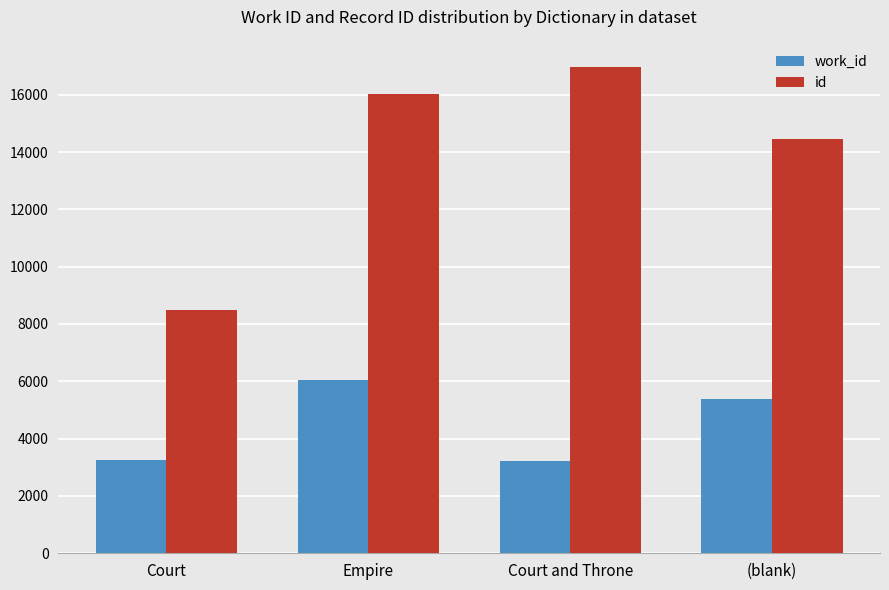

Between Court and (blank), which series saw the biggest shift?

id